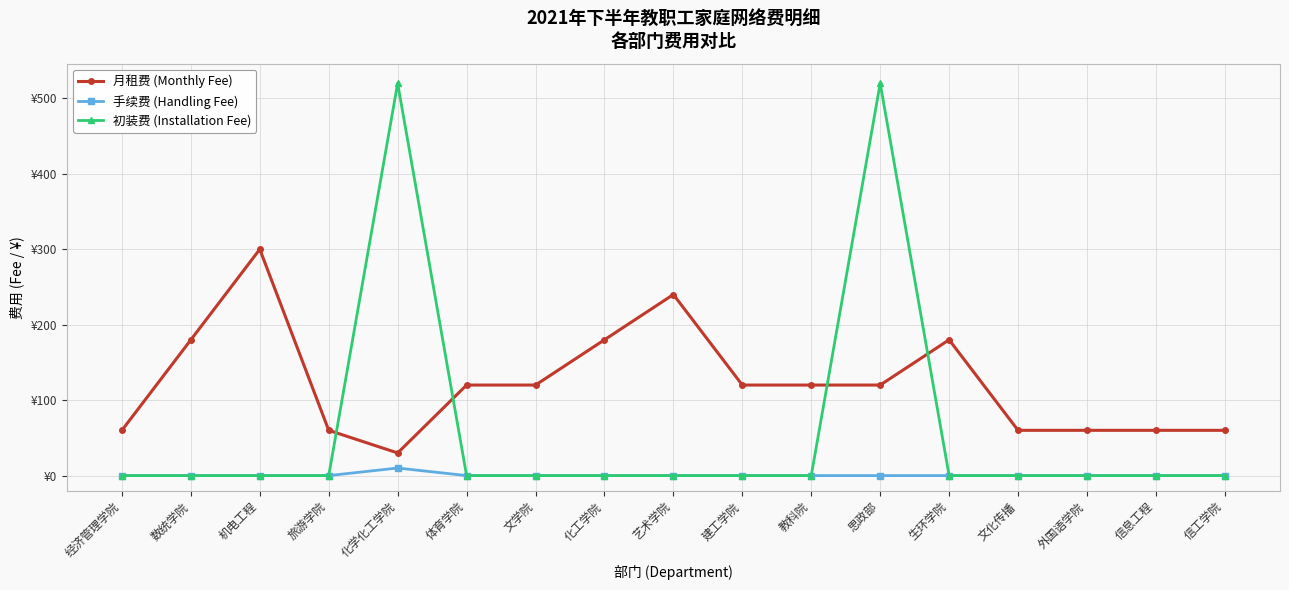

Which series has the largest total across all categories?

月租费 (Monthly Fee)